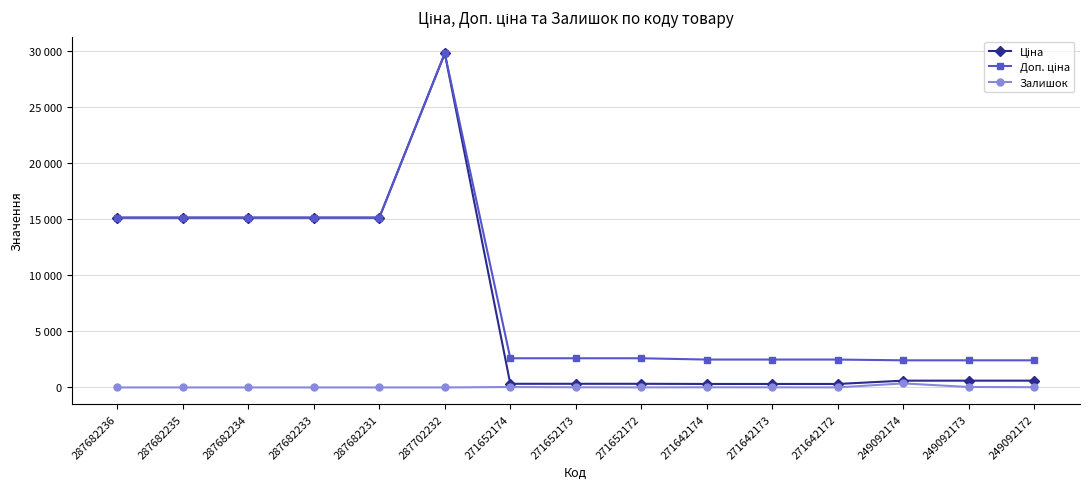

Reading right to left, transcribe all the data shown in this chart.

Ціна: 249092172=603.7	249092173=603.7	249092174=603.7	271642172=310.3	271642173=310.3	271642174=310.3	271652172=324.8	271652173=324.8	271652174=324.8	287702232=29747.2	287682231=15120.0	287682233=15120.0	287682234=15120.0	287682235=15120.0	287682236=15120.0
Доп. ціна: 249092172=2414.8	249092173=2414.8	249092174=2414.8	271642172=2482.4	271642173=2482.4	271642174=2482.4	271652172=2598.3	271652173=2598.3	271652174=2598.3	287702232=29747.2	287682231=15120.0	287682233=15120.0	287682234=15120.0	287682235=15120.0	287682236=15120.0
Залишок: 249092172=22.0	249092173=39.0	249092174=359.0	271642172=5.0	271642173=10.0	271642174=14.0	271652172=5.0	271652173=15.0	271652174=37.0	287702232=0.0	287682231=0.0	287682233=0.0	287682234=0.0	287682235=0.0	287682236=0.0